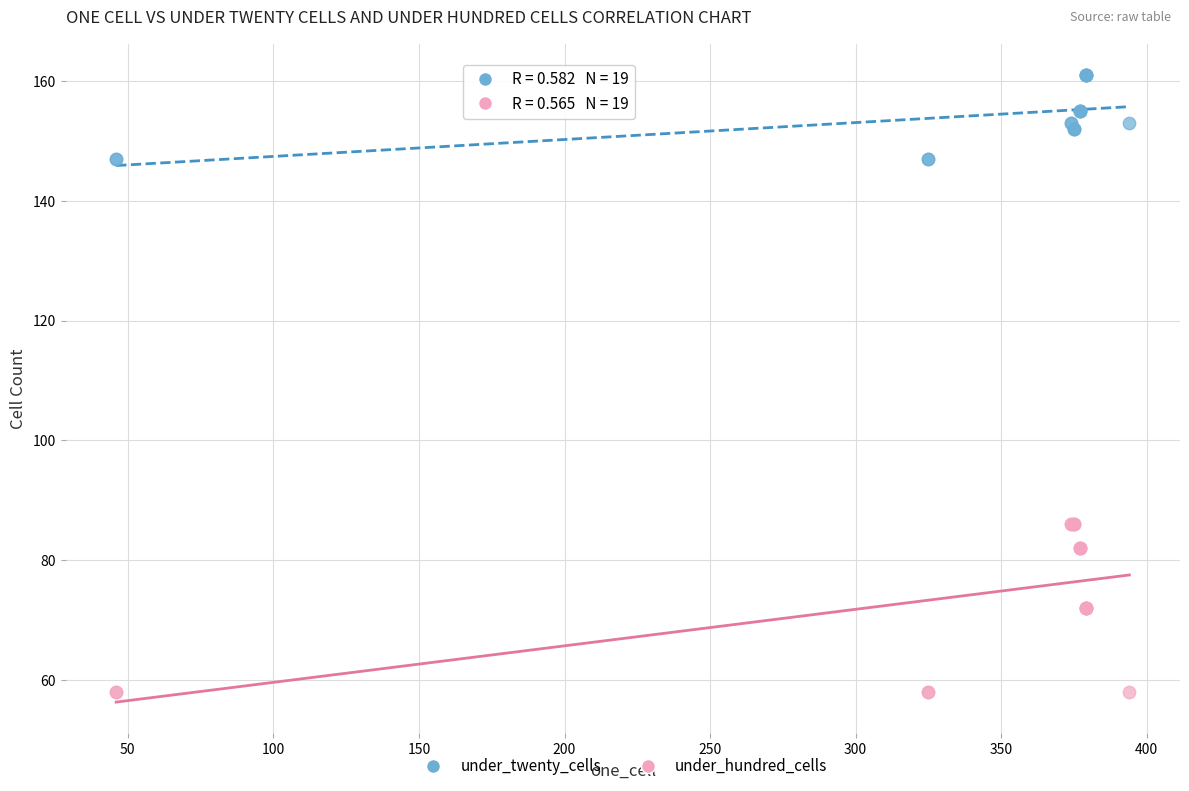

Which series has the widest spread of Y values?

under_hundred_cells